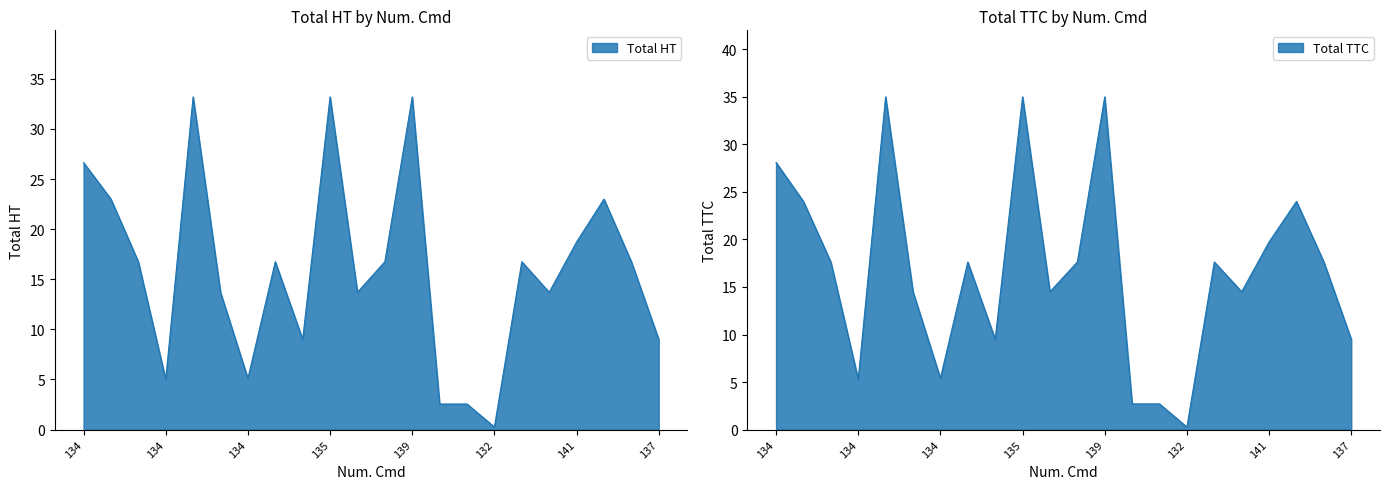

True or false: Total HT and Total TTC intersect in this chart.

False